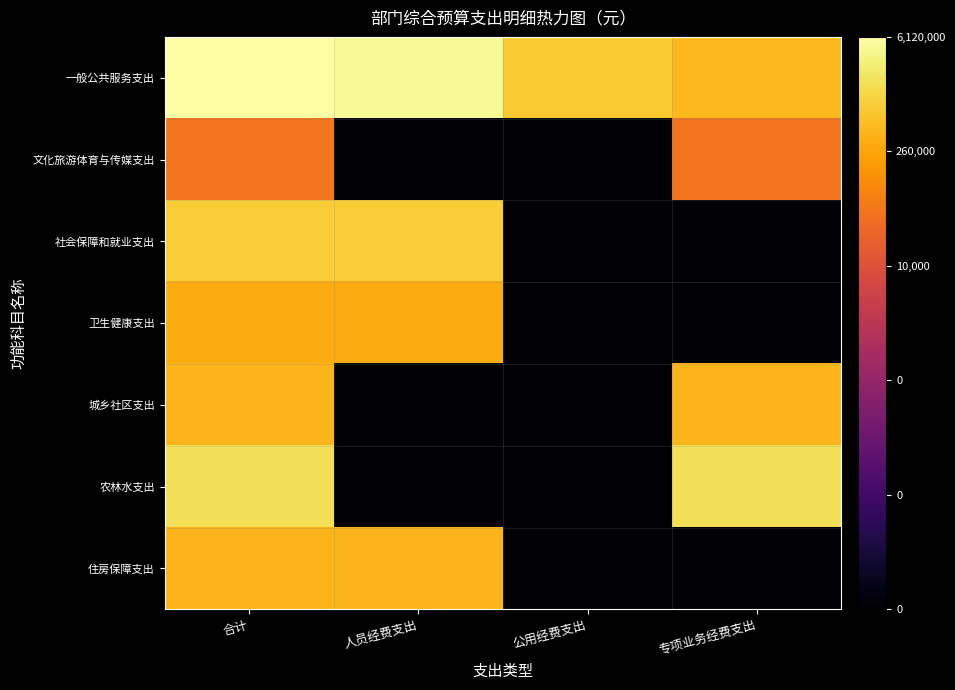

Count the number of categories in the chart.

4